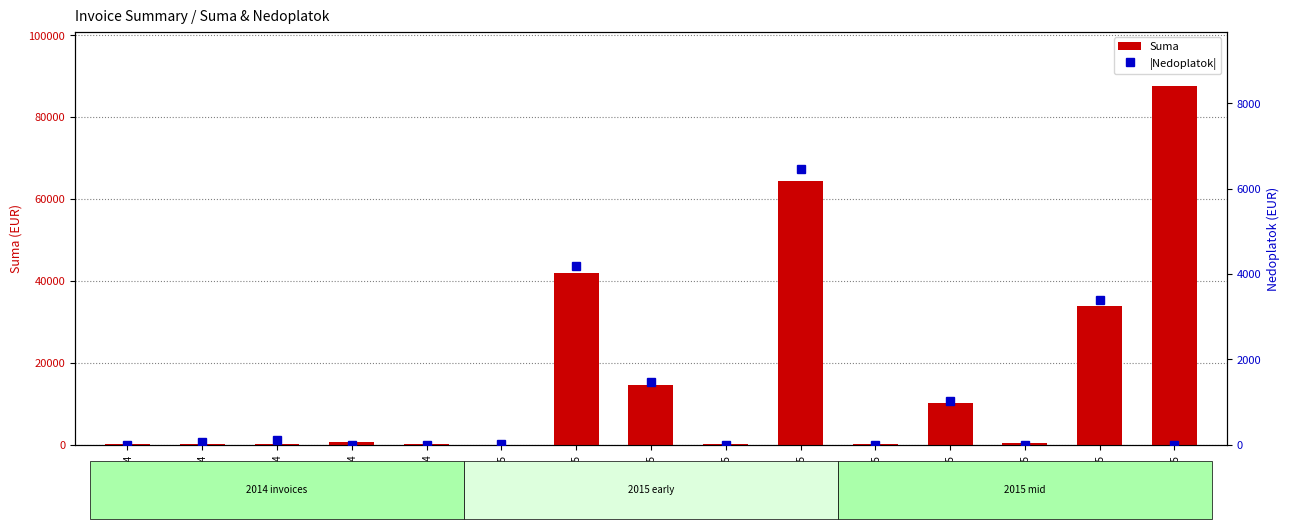

Which label corresponds to the largest value in the chart?

DF855/2015